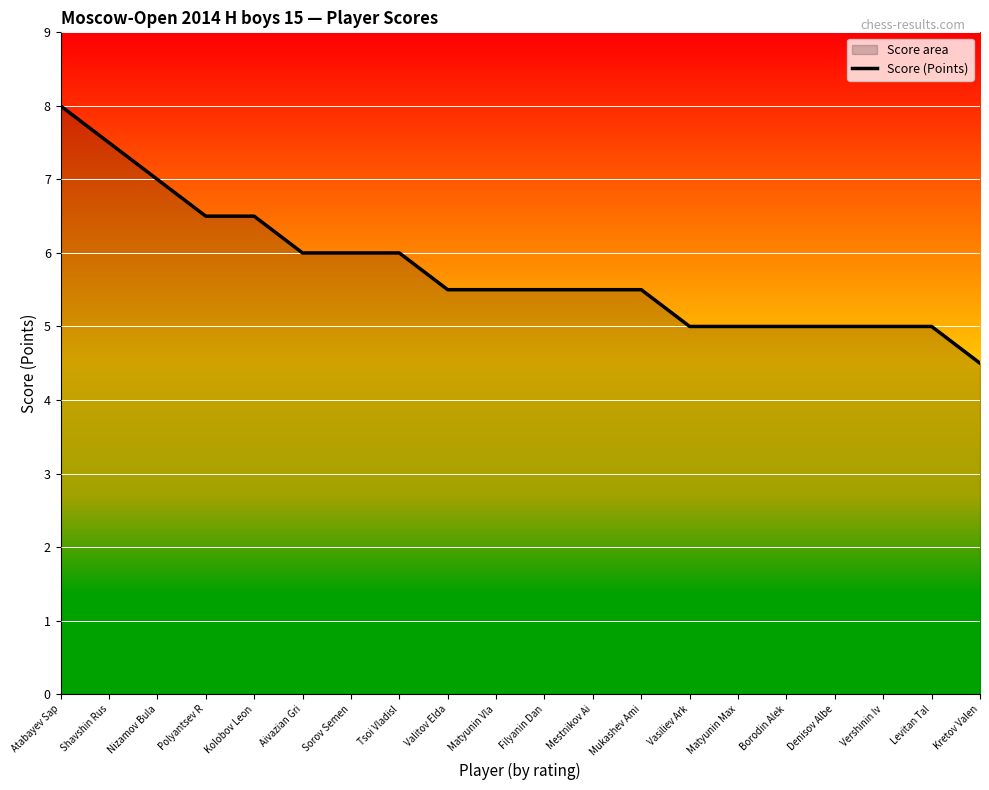

Approximately how many times larger is the value at Kretov Valen compared to Nizamov Bula?

0.6